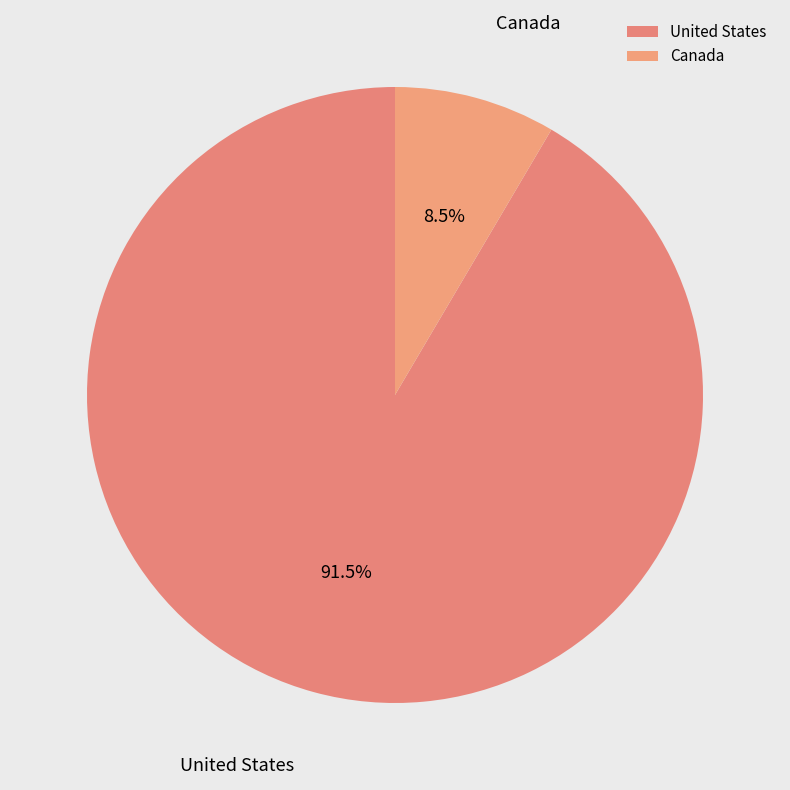

What is the smallest slice in the pie chart?

Canada